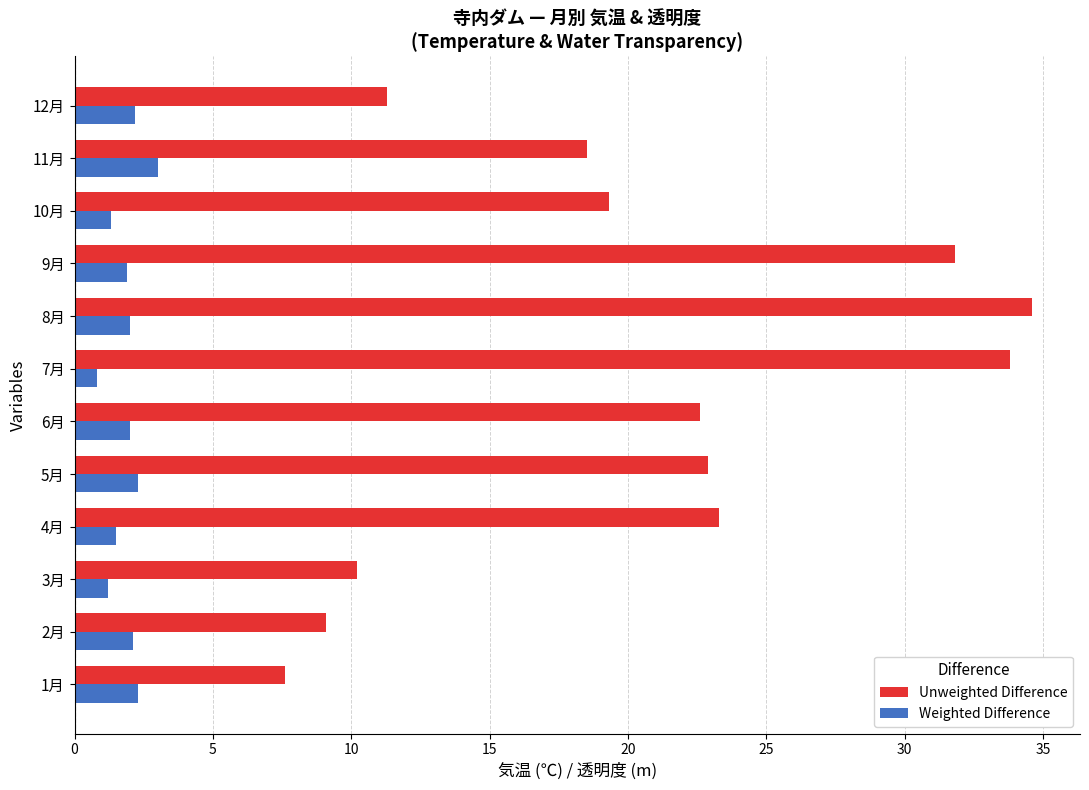

How many values in the Unweighted Difference series are below 22?

6